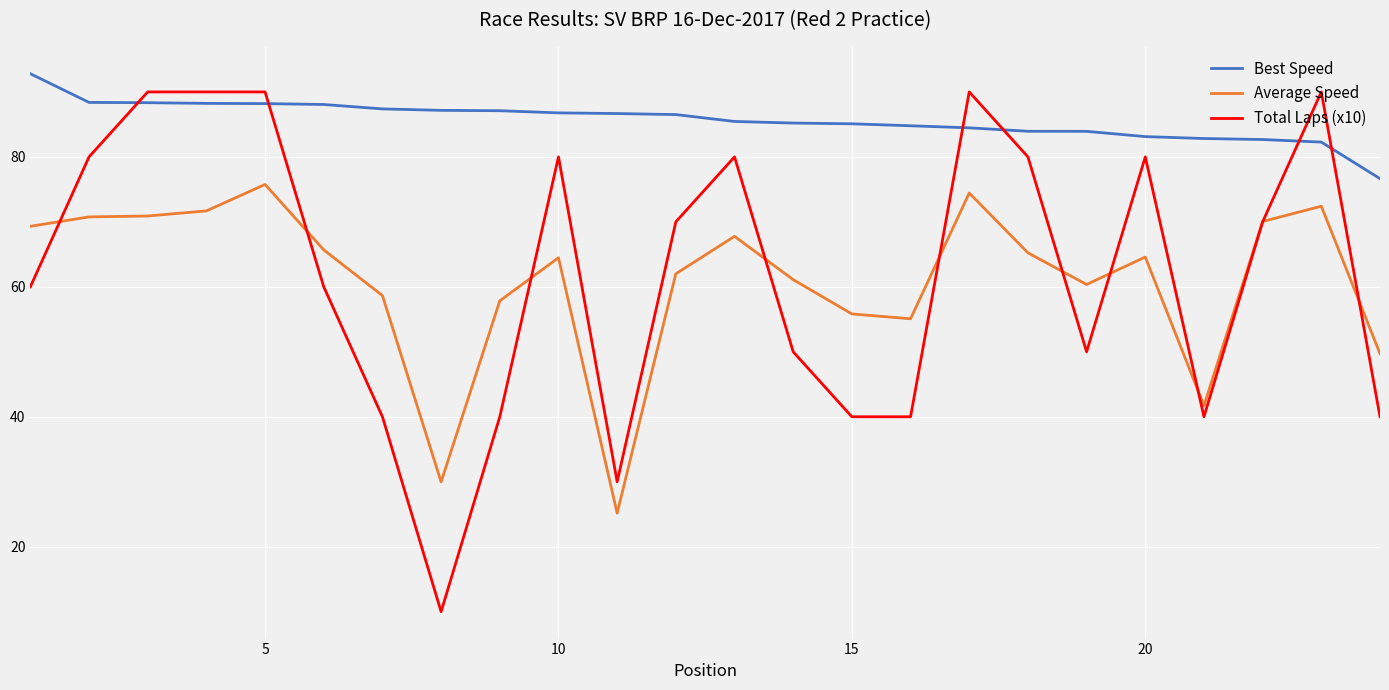

At how many categories does at least one series exceed 31?

24